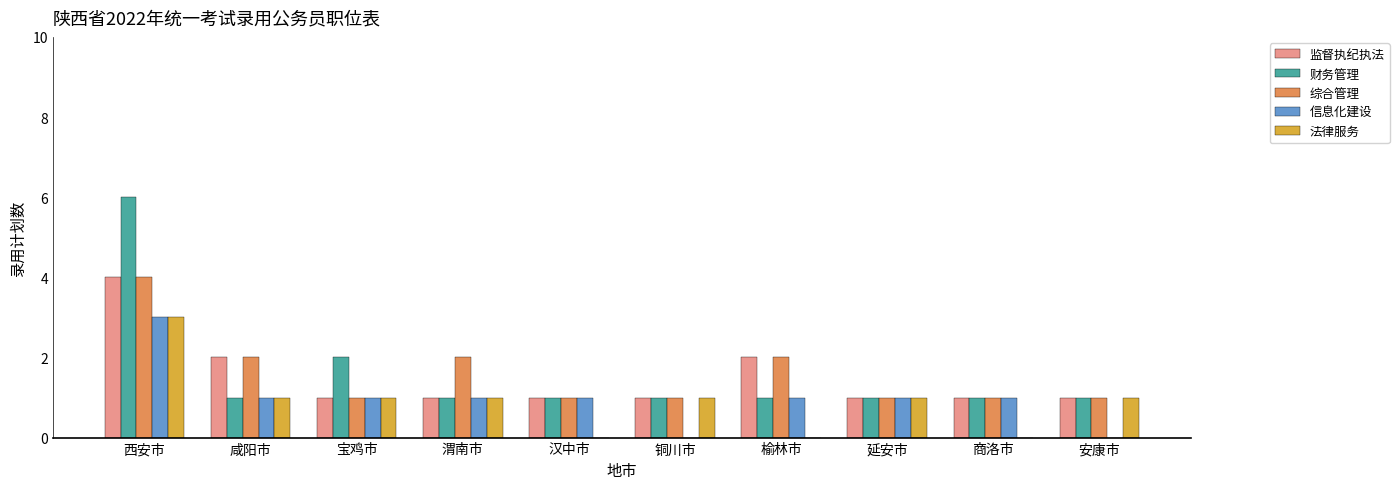

Which category has the highest value in the 法律服务 series?

西安市